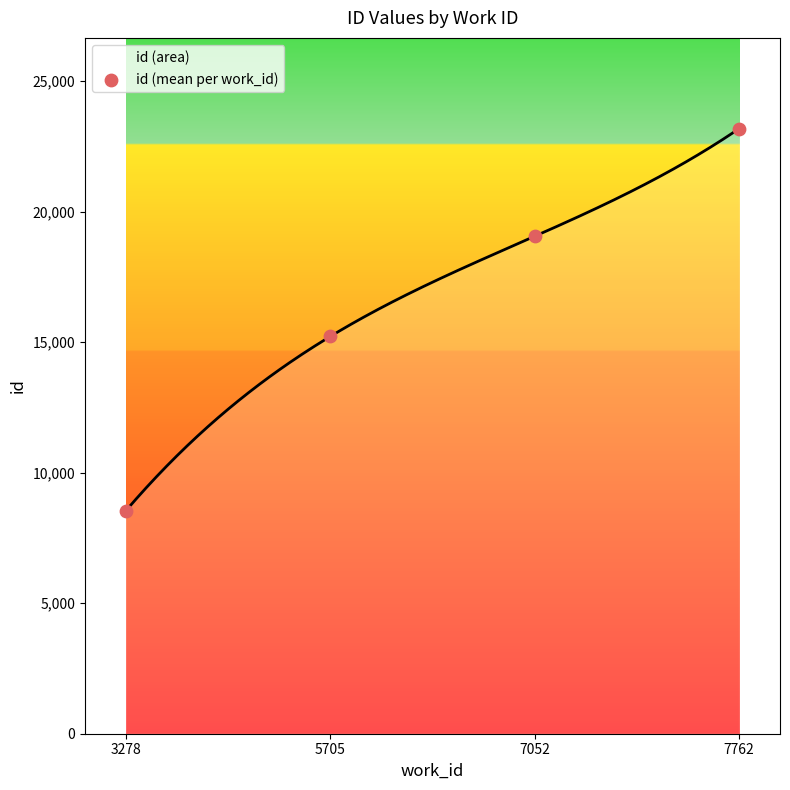

What is the change in value from 7052 to 7762?

+4123.5